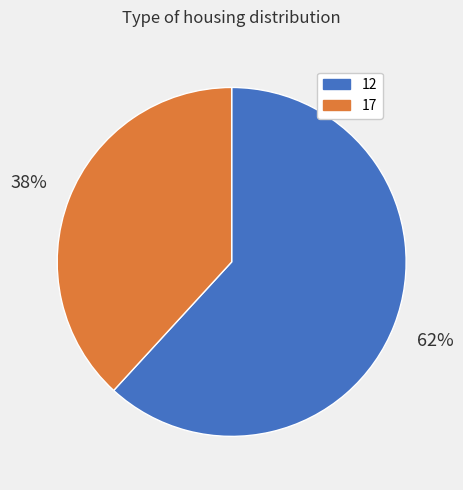

To the nearest percent, what is the difference between the 17 and 12 slice percentages?

24%